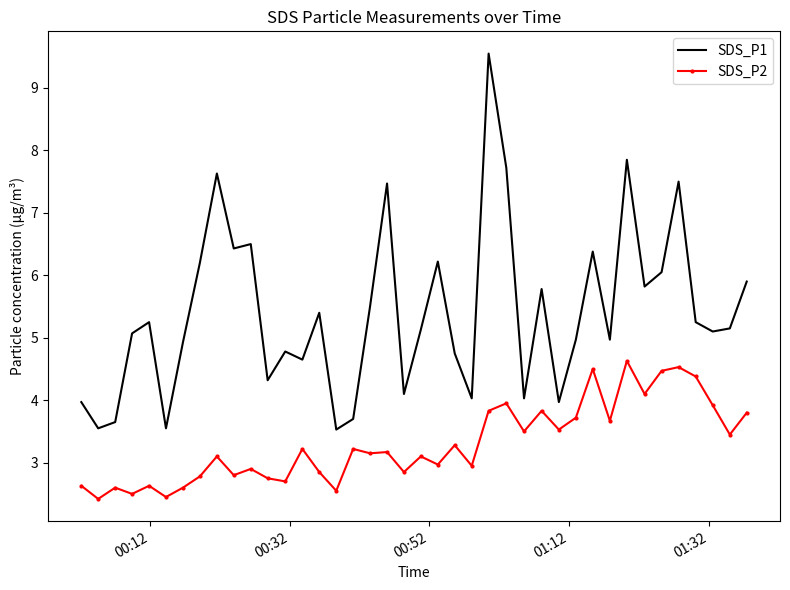

Rank the series by their maximum value, from lowest to highest.

SDS_P2, SDS_P1